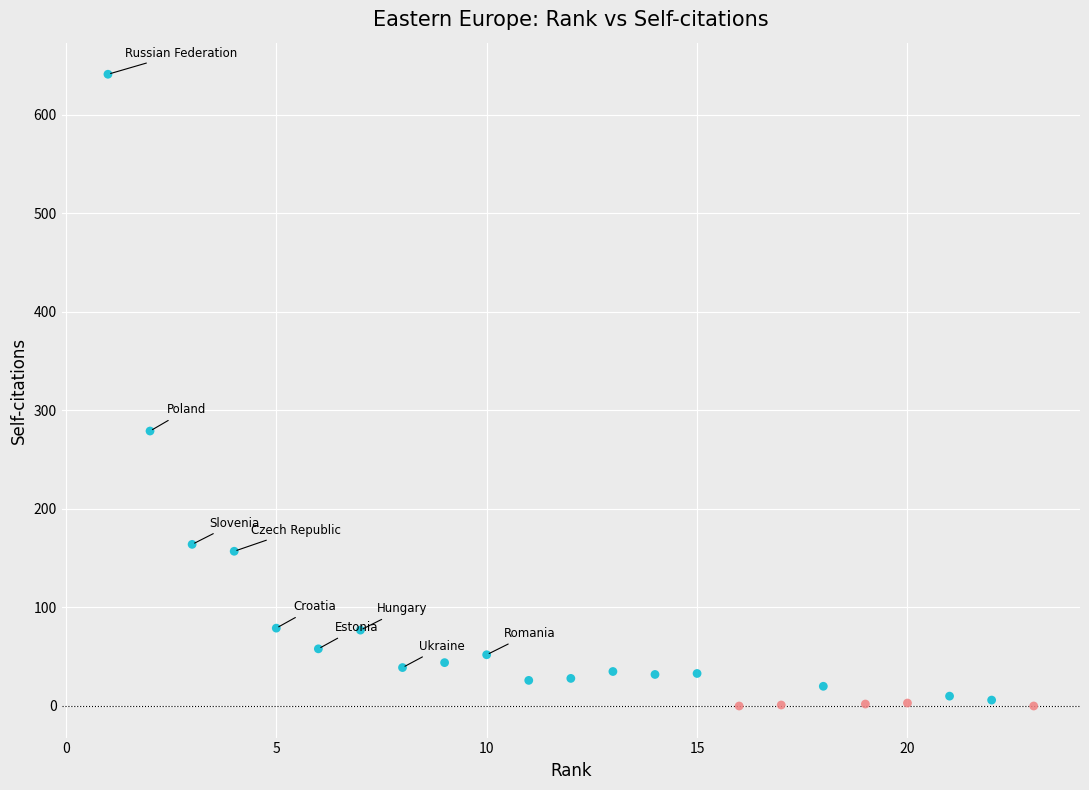

What Y value in the scatter plot is closest to 320?

279